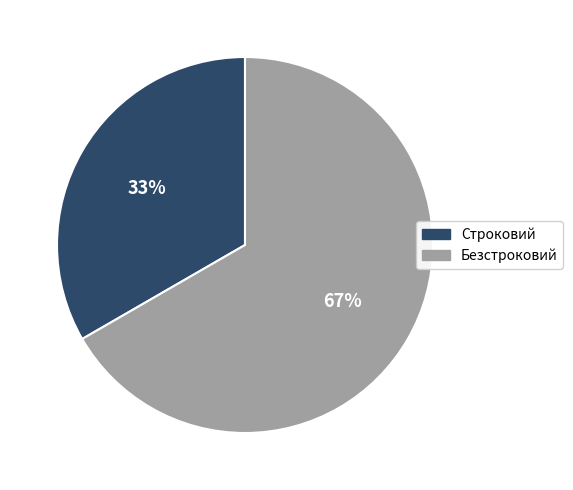

Do Безстроковий and Строковий together represent more than half of the pie?

Yes